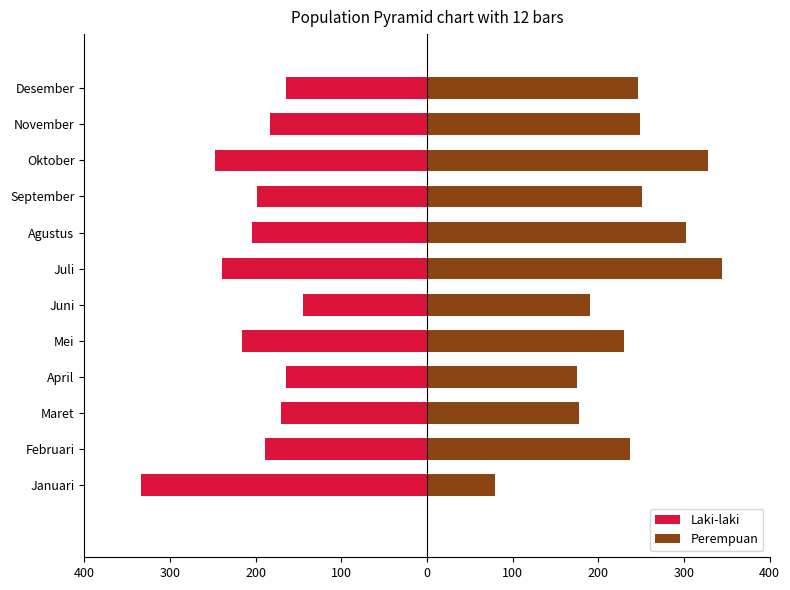

How many categories are shown in the chart?

12